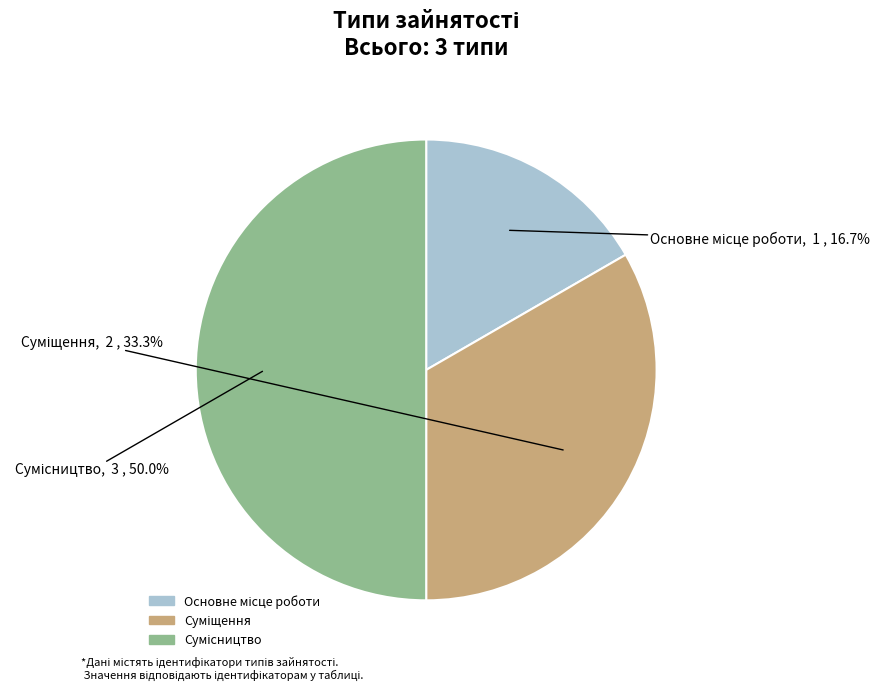

True or false: Суміщення accounts for 33% of the total.

True